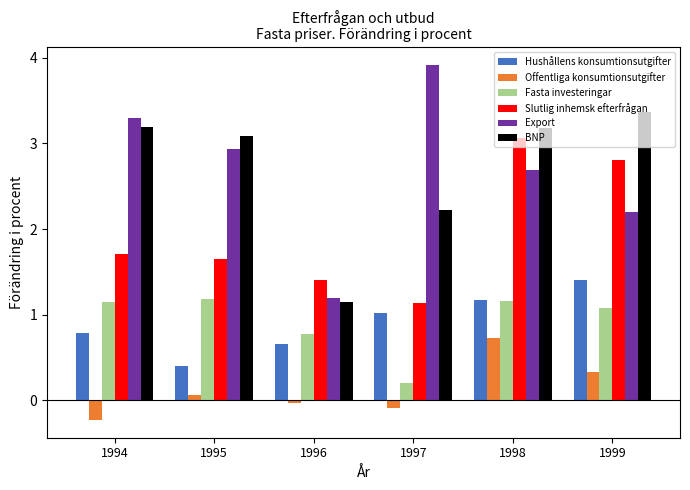

What is the sum of the Export values at 1994 and 1995?

6.2